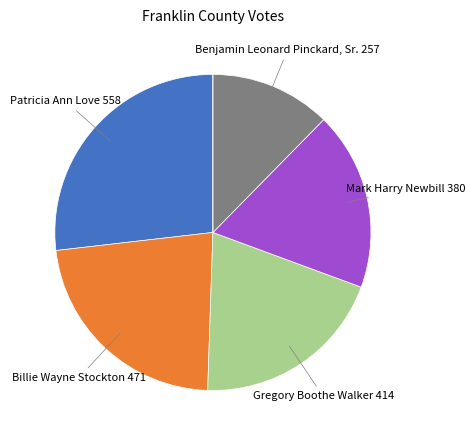

Is there a majority slice in this chart?

No